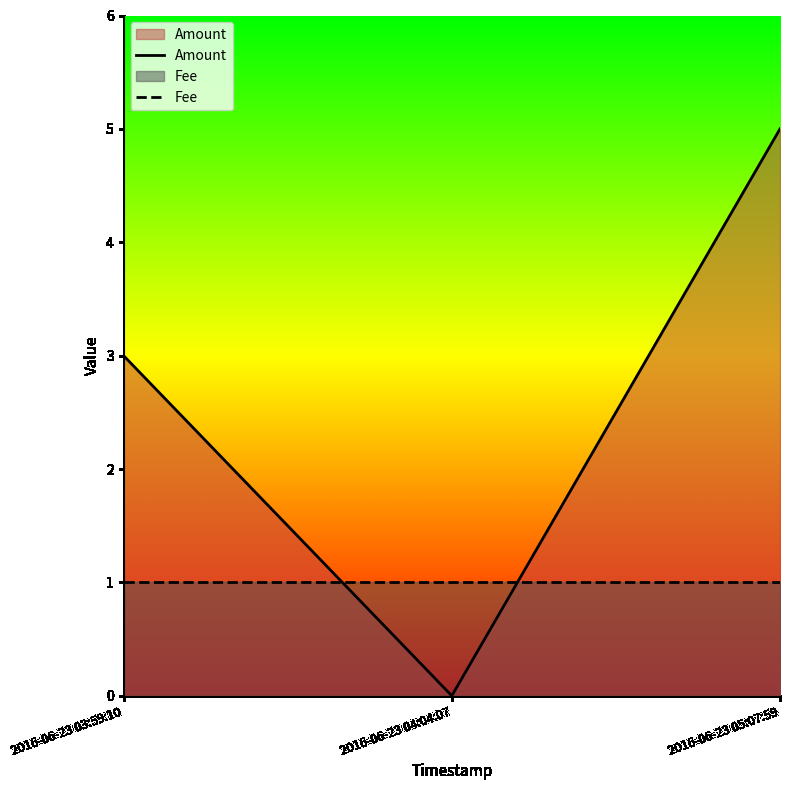

How many categories are shown in the chart?

3